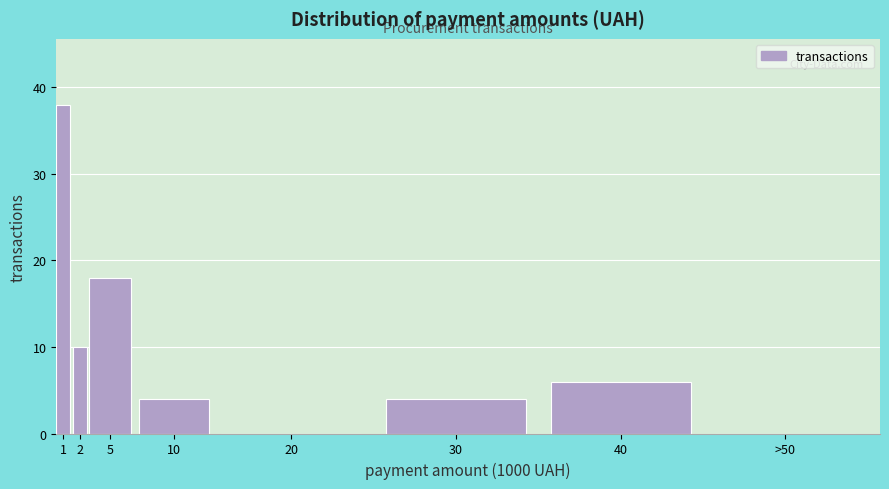

Reading left to right, extract all data points from this chart.

1=38	2=10	5=18	10=4	20=0	30=4	40=6	>50=0